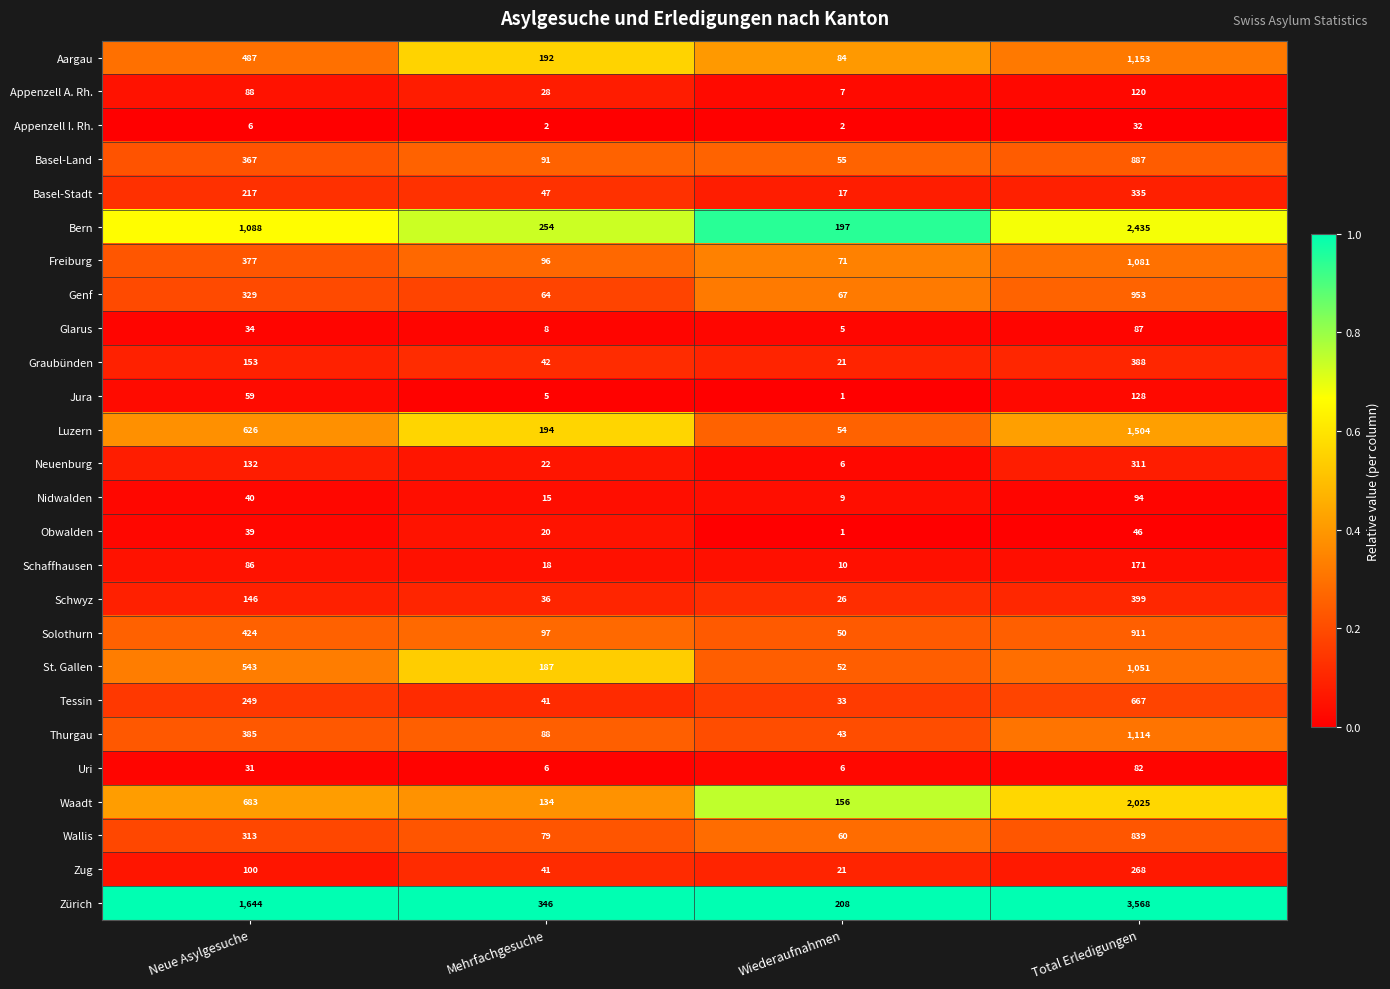

At which category is the sum across all series the highest?

Total Erledigungen